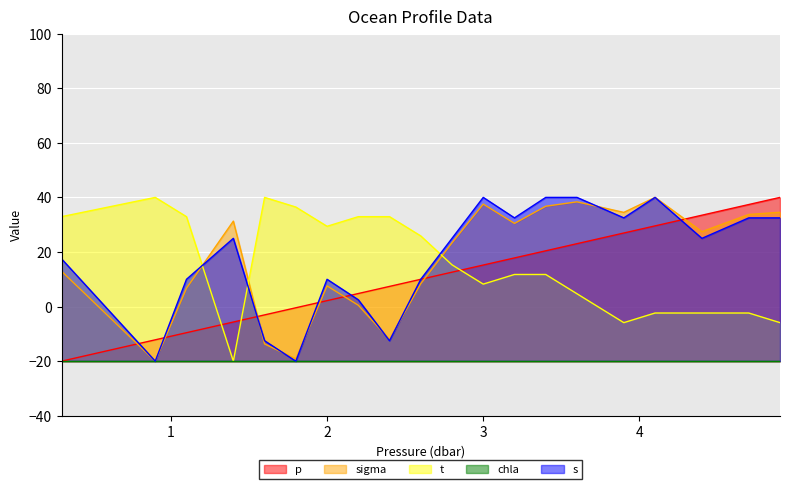

How many intersections are there between sigma and s?

9